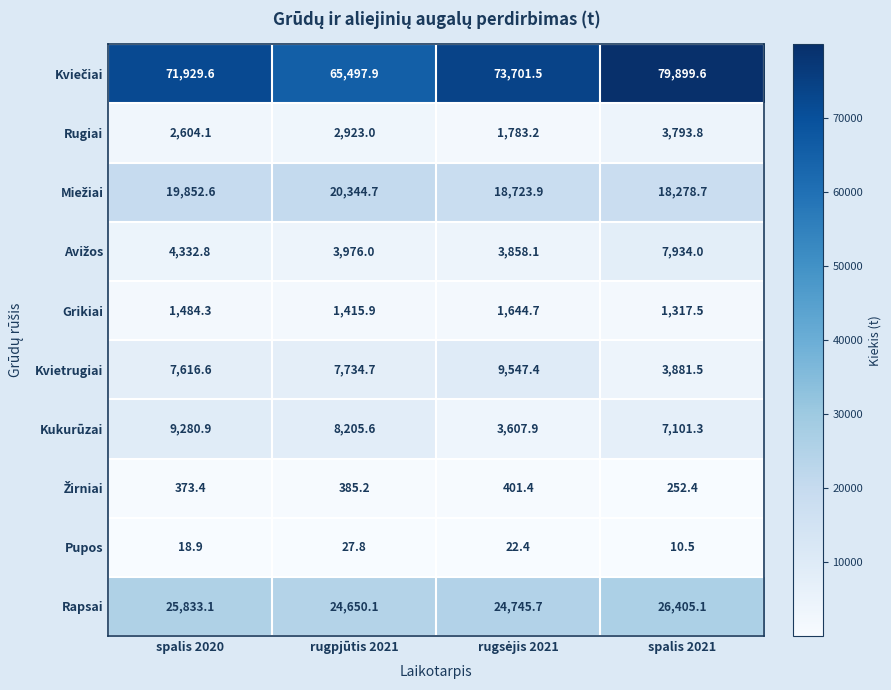

How many data points does each series have?

4